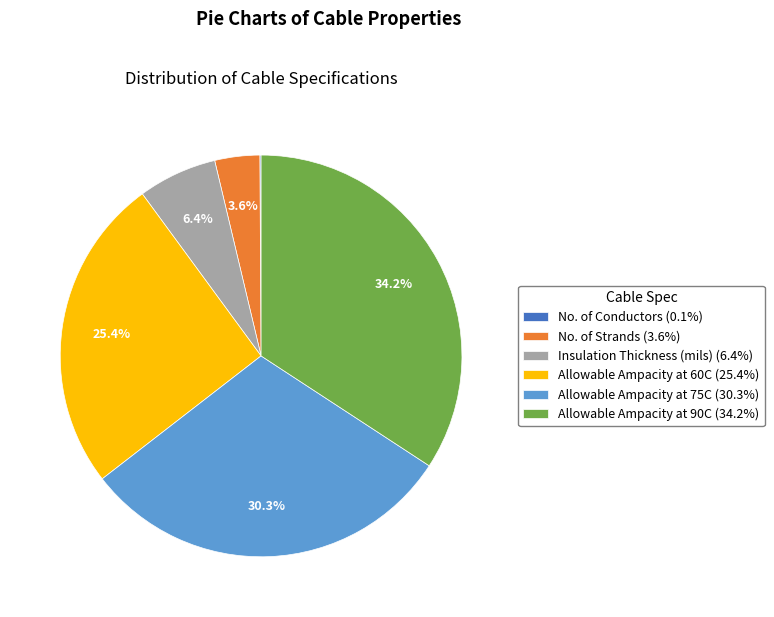

What percentage is NOT represented by Allowable Ampacity at 75C (30.3%)?

69.7%